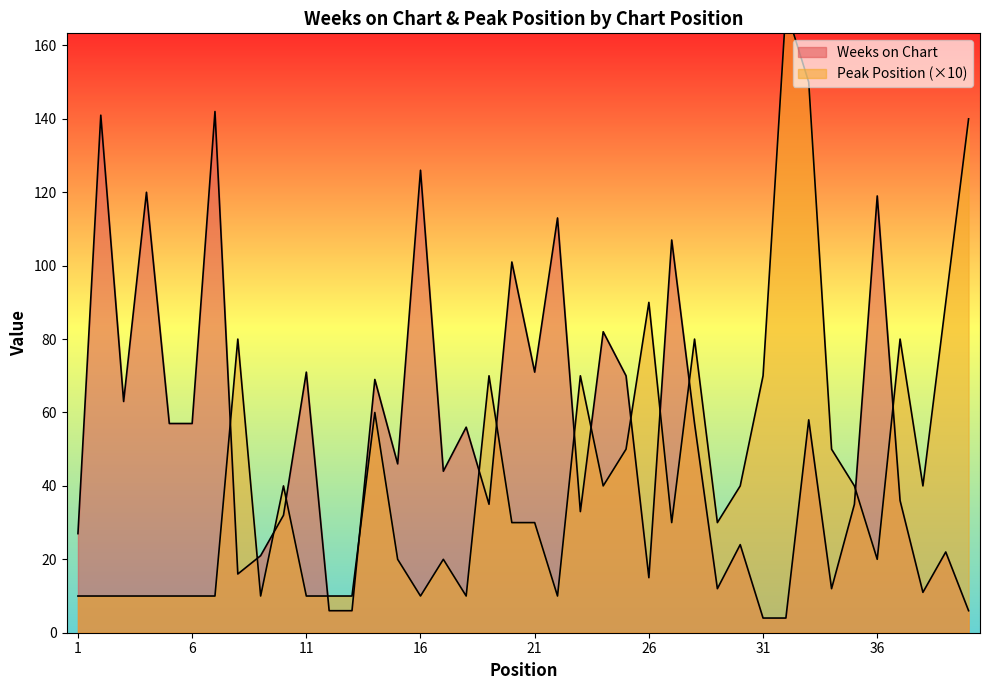

The Weeks on Chart series shows 3 at 38. True or false?

False